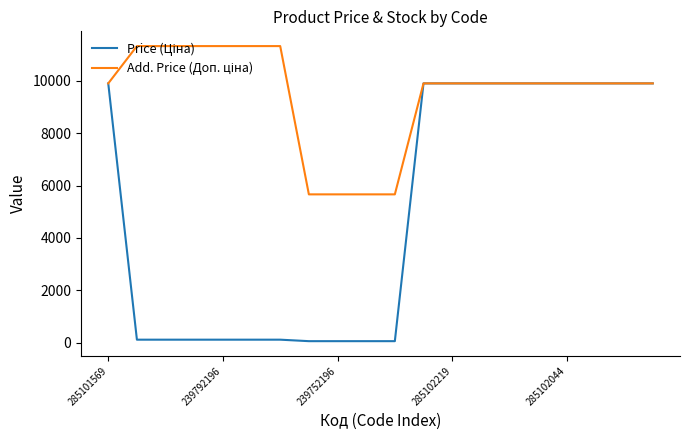

True or false: Price (Ціна) has more than 1 interior local peaks.

False